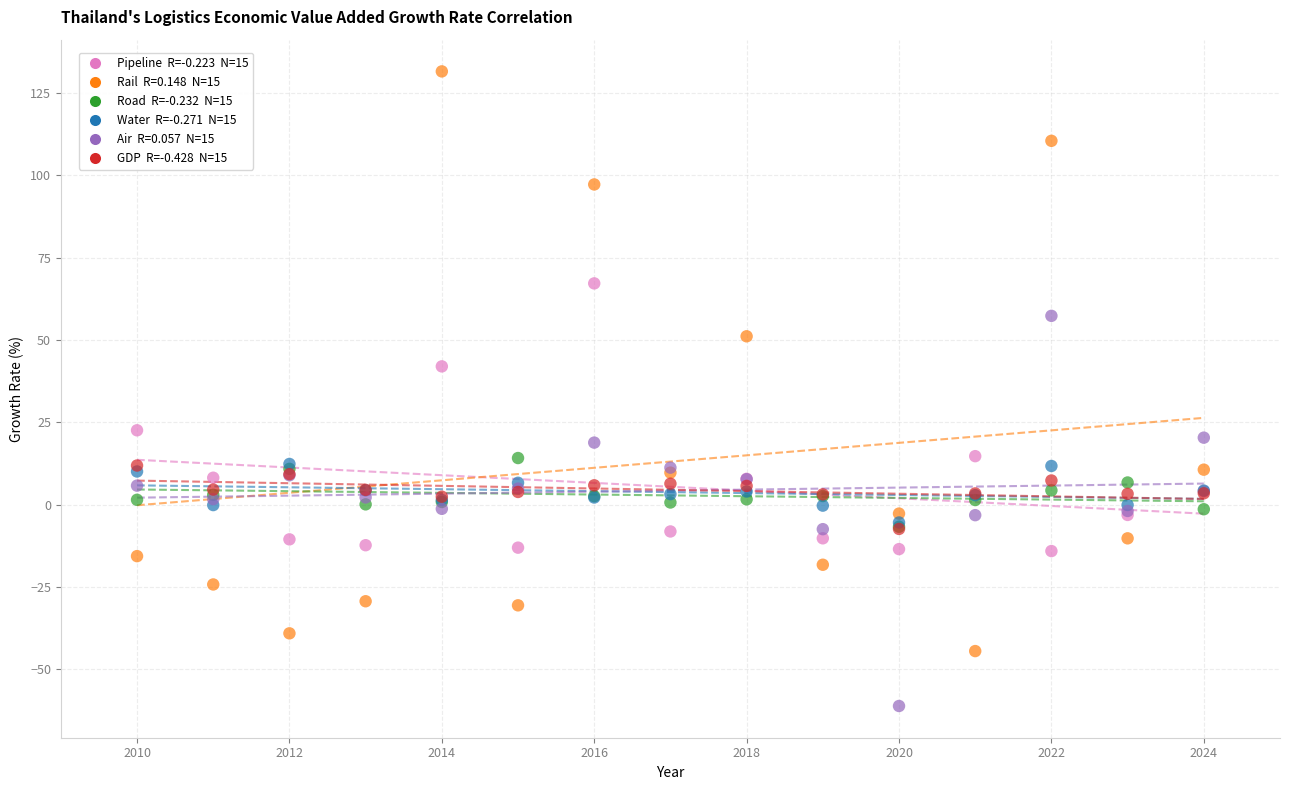

Across all series, what Y value is closest to 35?

42.0